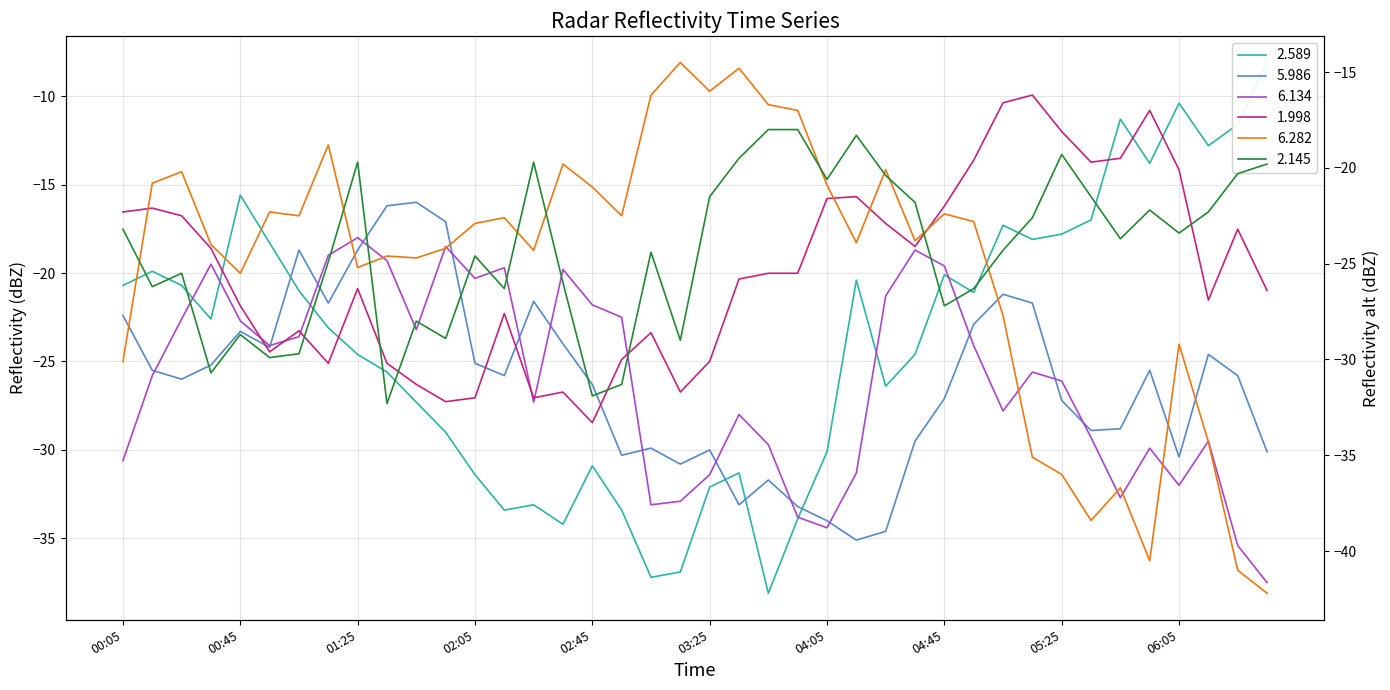

The value of 2.589 at 27 is -24.6. True or false?

True